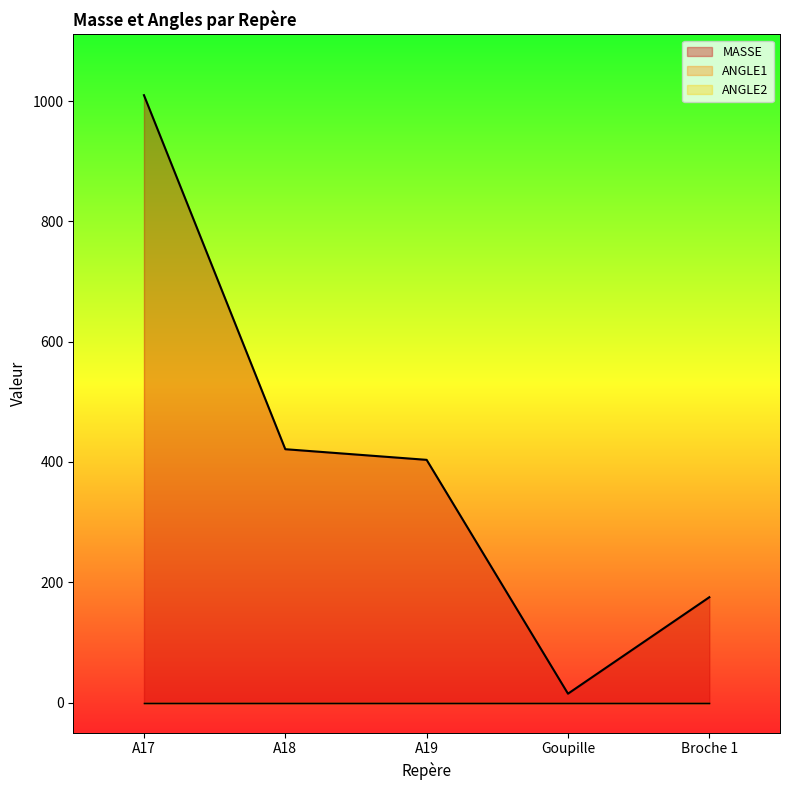

What value does the MASSE series have at A17?

1009.7